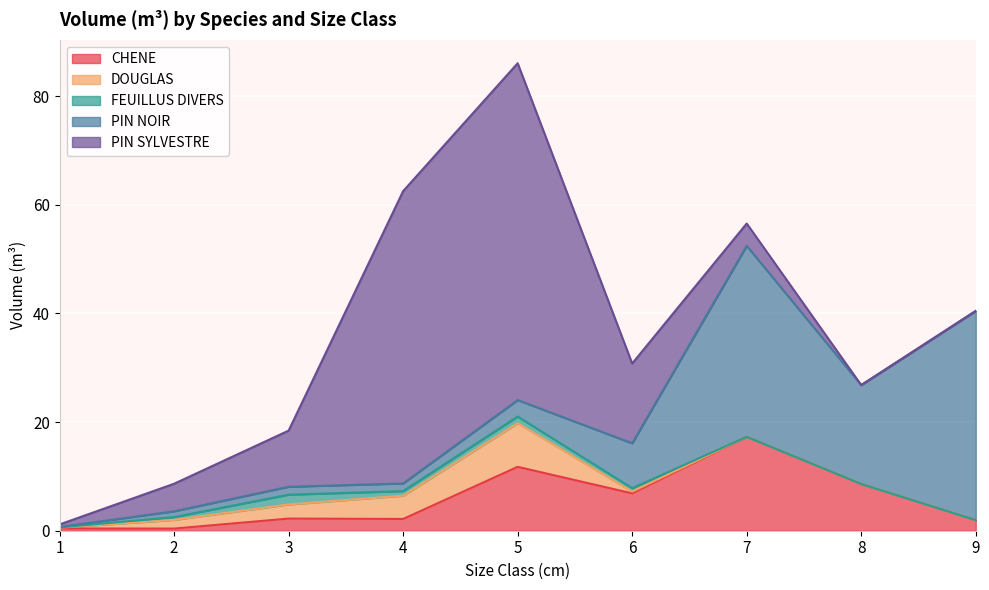

How many categories are shown in the chart?

9